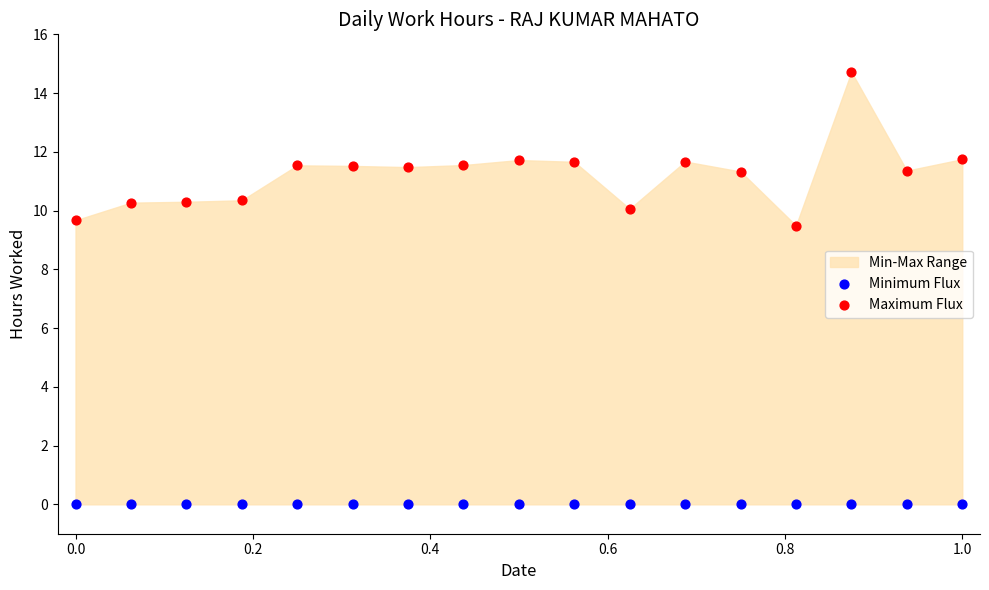

Which series reaches the maximum Y coordinate?

Maximum Flux